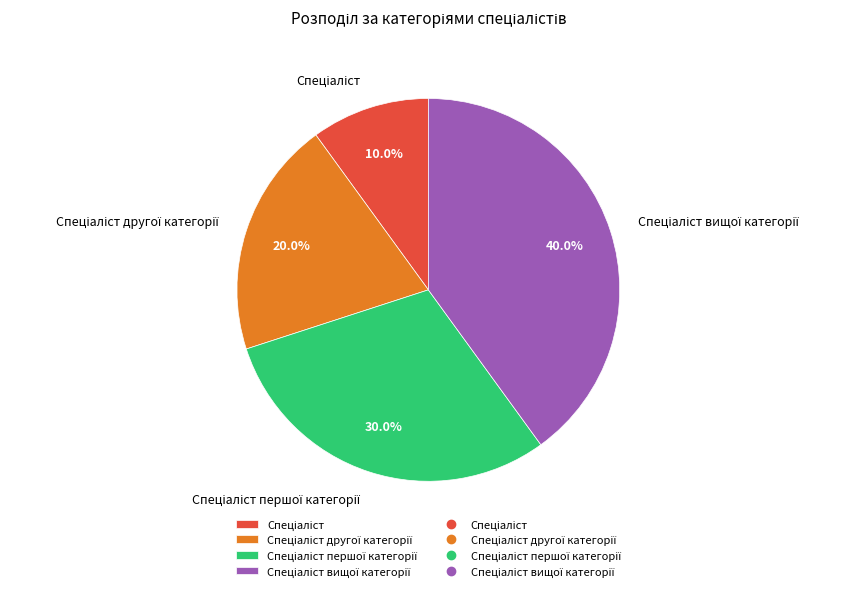

Count the number of slices in the pie.

4